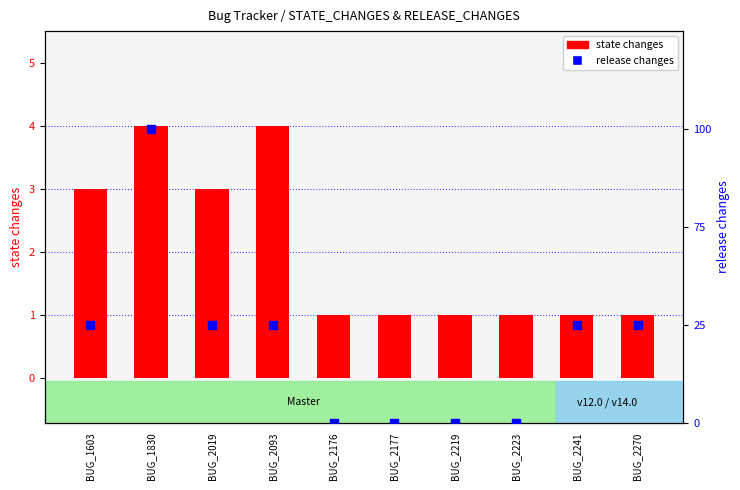

At how many categories does at least one series exceed 0?

10